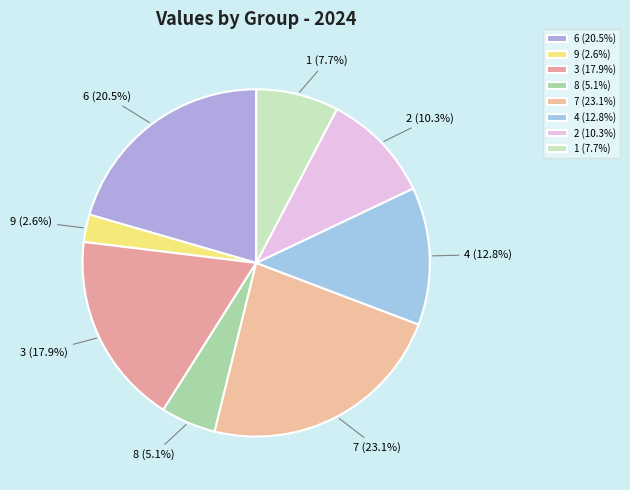

Does 3 account for over 50% of the chart?

No